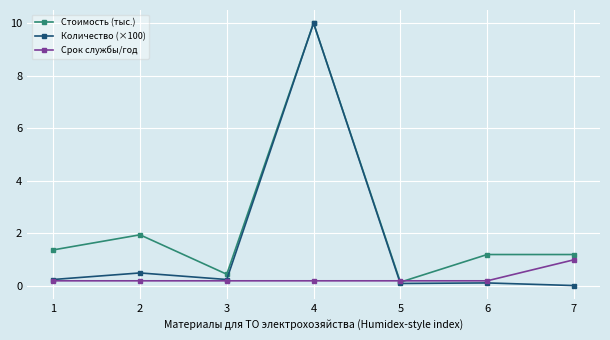

List the series in order of their overall mean, highest first.

Стоимость (тыс.), Количество (×100), Срок службы/год